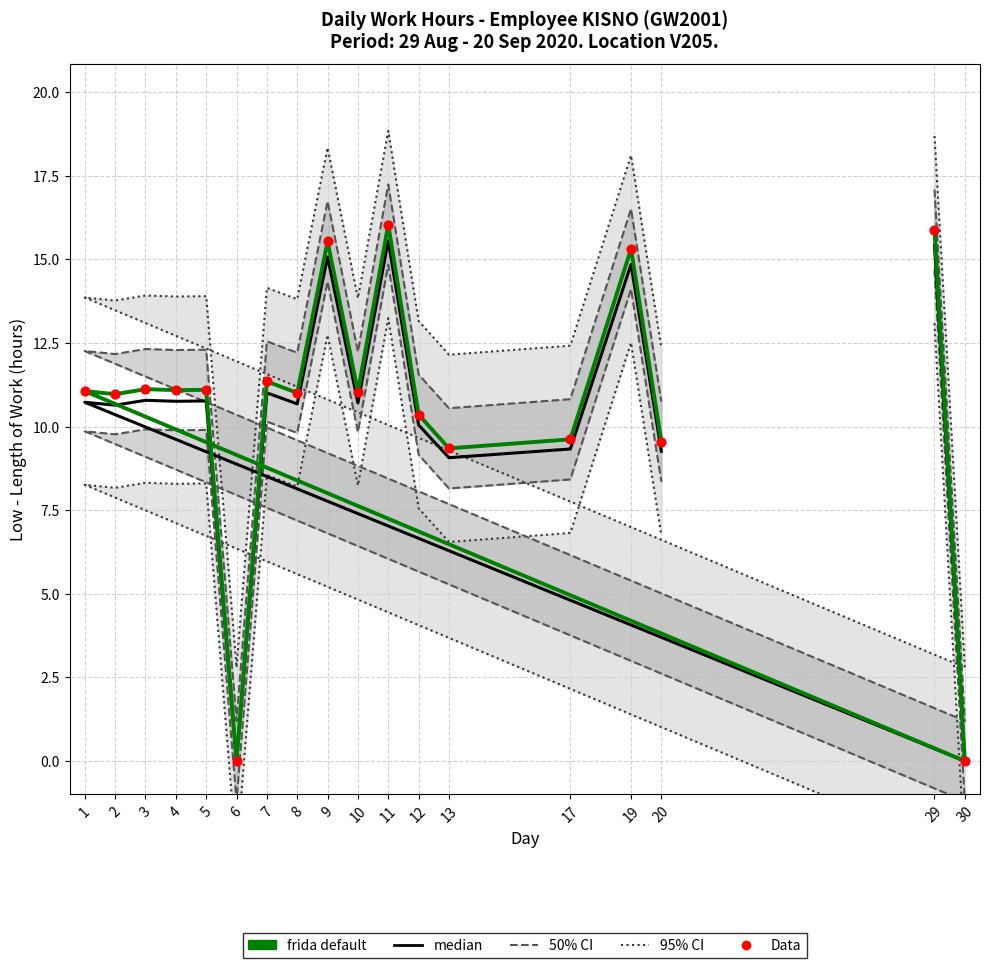

Which series reaches the maximum Y coordinate?

95% CI